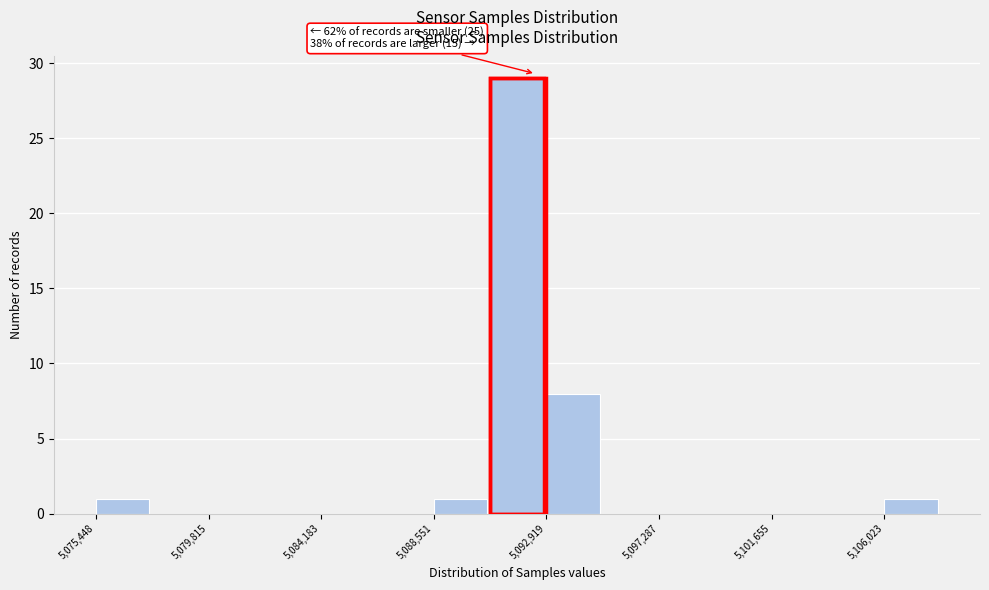

Over which range of the x-axis is the bar tallest?

5090500 to 5093000